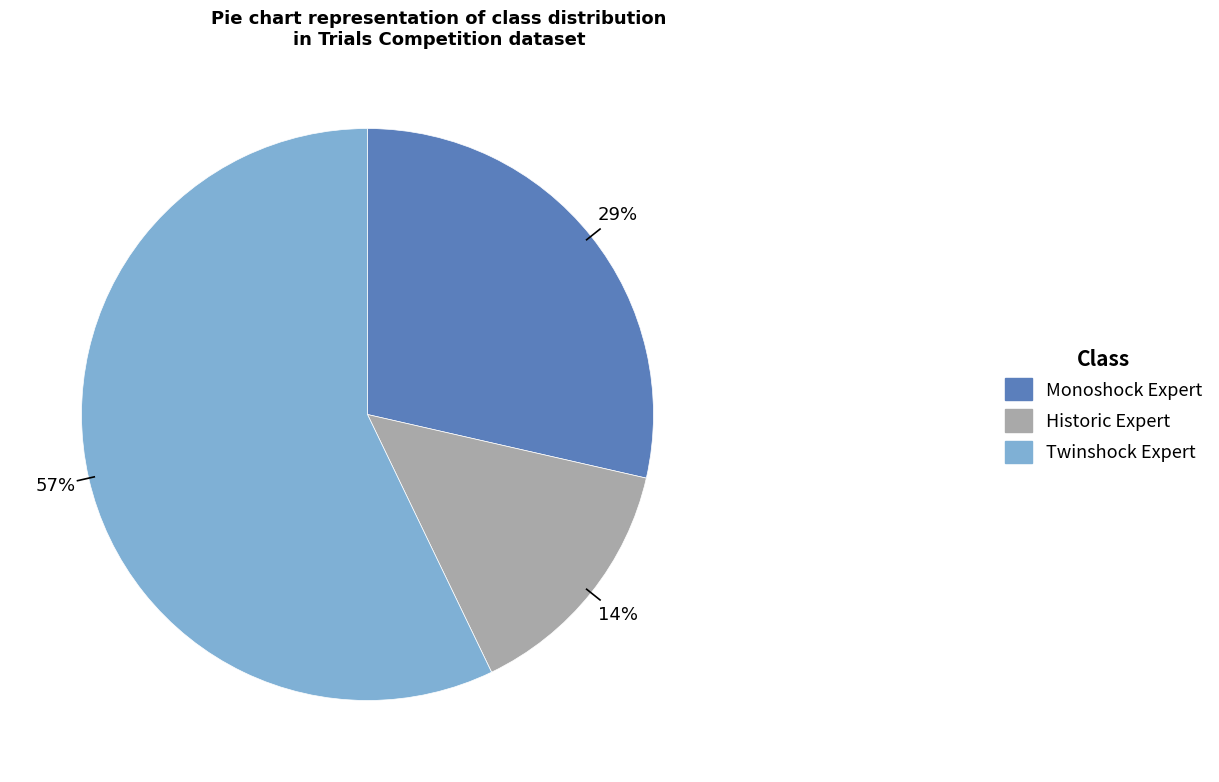

Rank the categories by value from highest to lowest.

Twinshock Expert, Monoshock Expert, Historic Expert